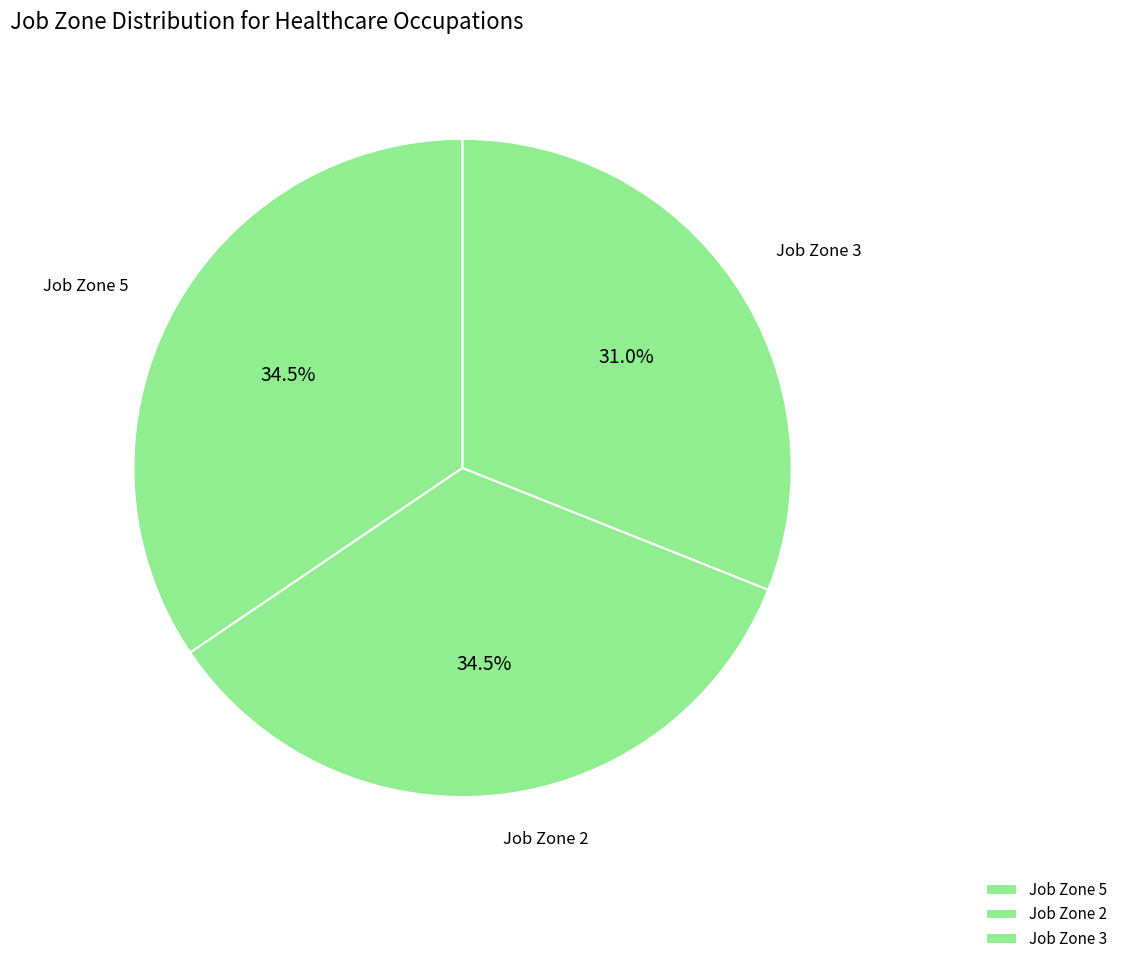

Between Job Zone 2 and Job Zone 3, which is larger?

Job Zone 2